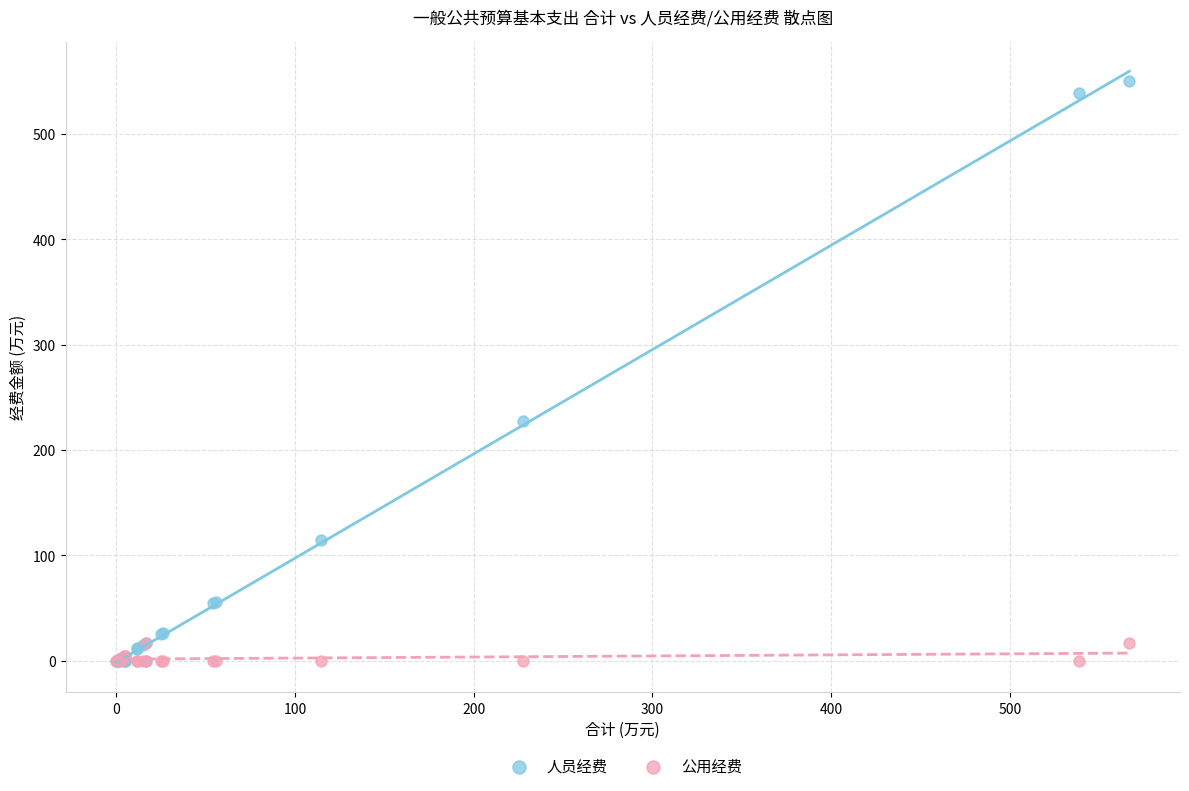

Which series reaches the maximum Y coordinate?

人员经费